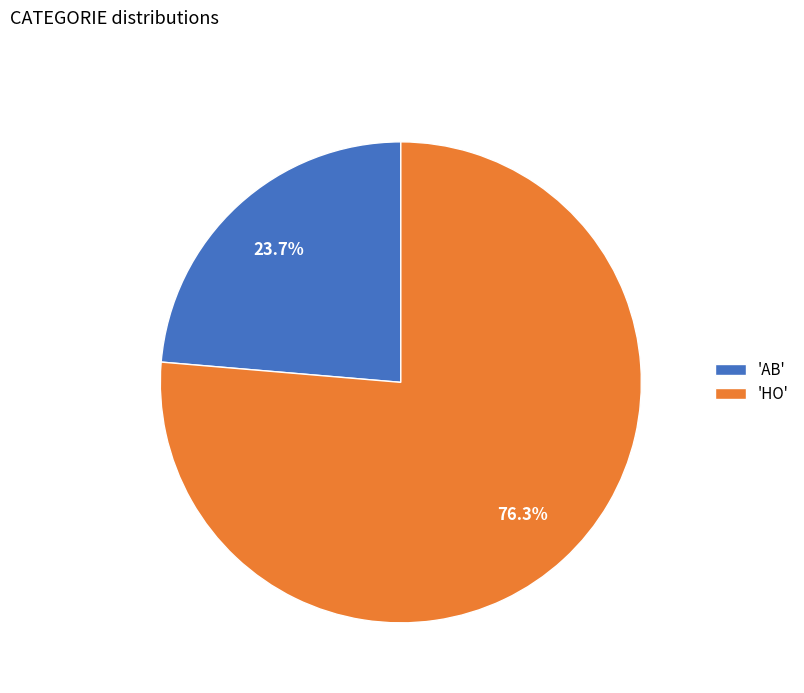

Which category has the smallest portion of the pie?

'AB'